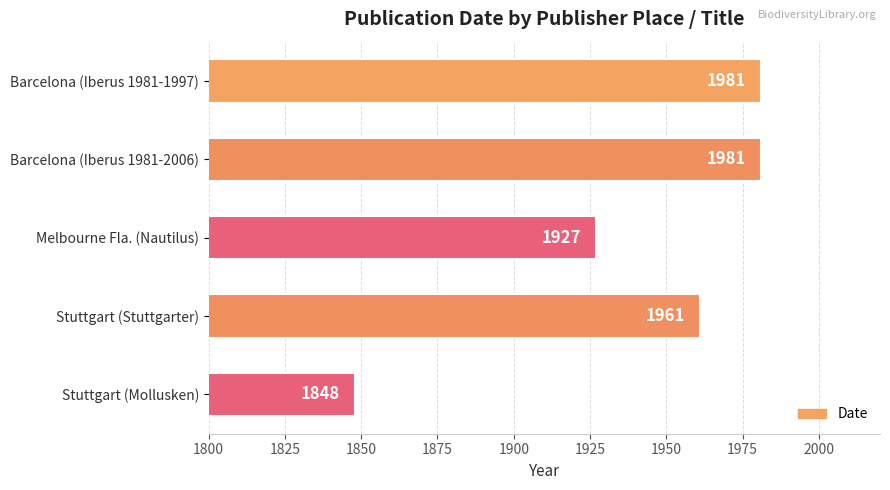

How many values are between 1927 and 1981?

4